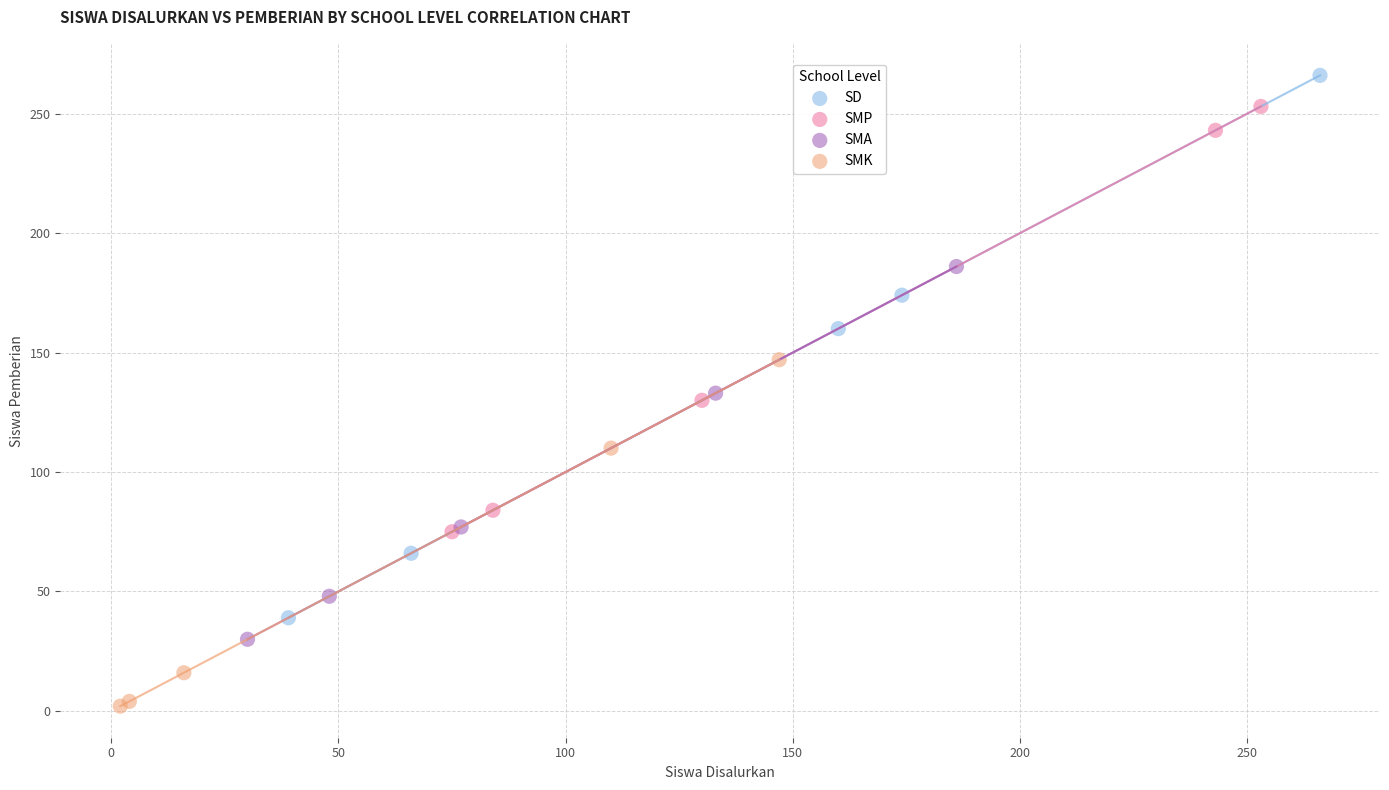

Which series contains the lowest Y value?

SMK